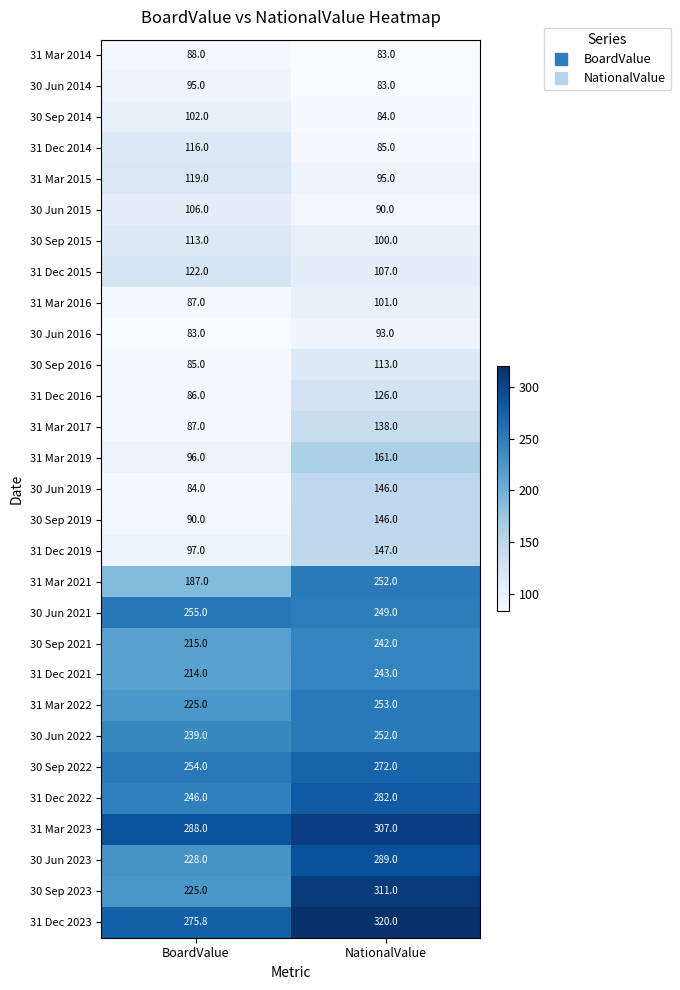

The 31 Mar 2022 series shows 58.7 at BoardValue. True or false?

False